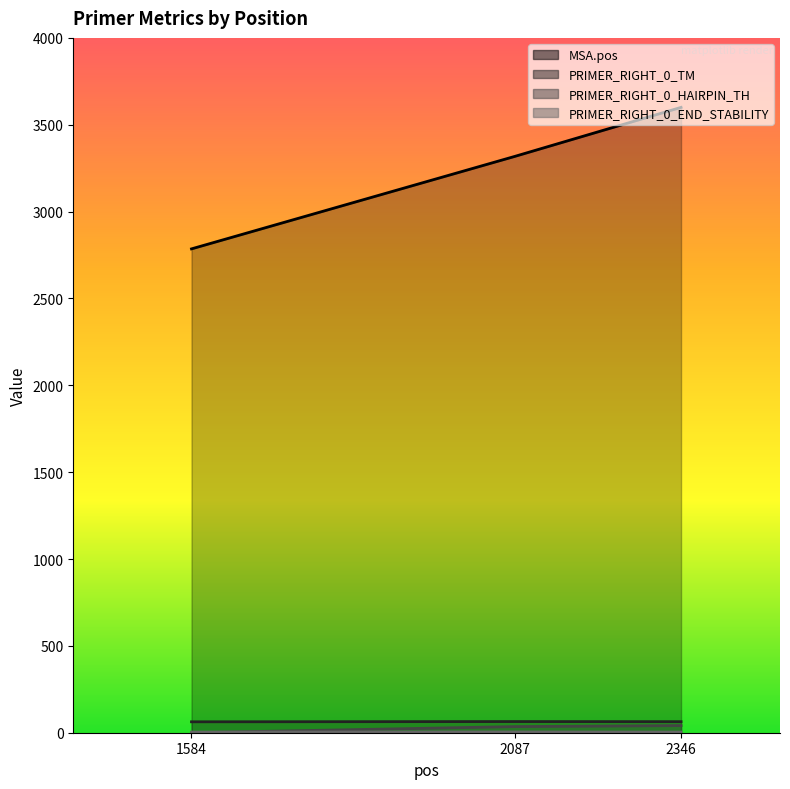

At which category is the sum across all series the highest?

2346